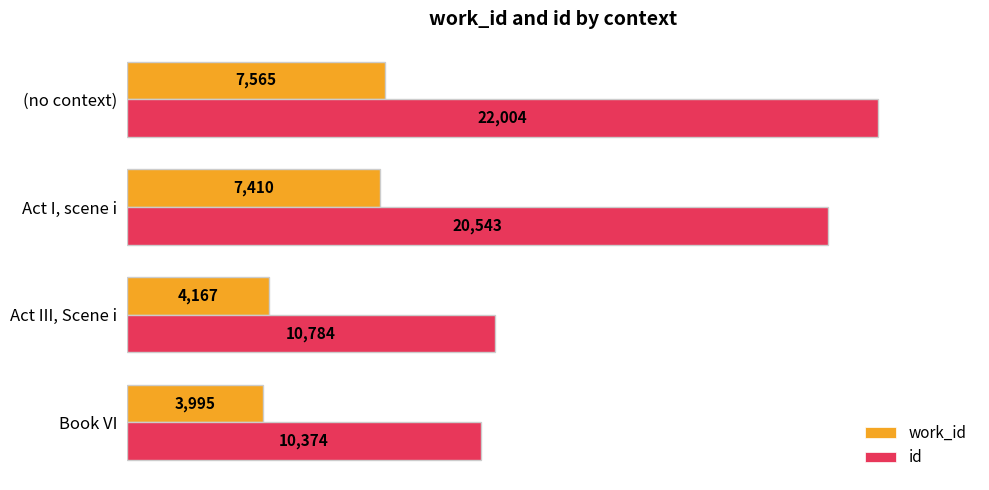

What is the lowest value of the work_id series?

3995